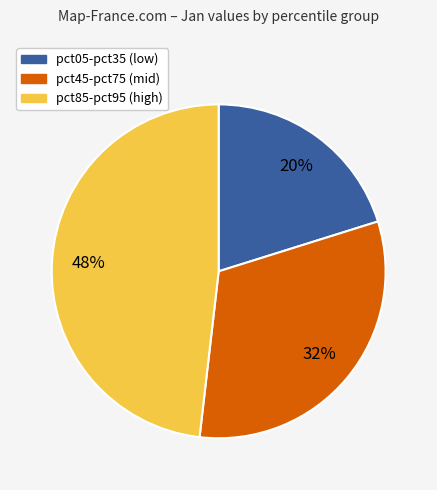

To the nearest percent, what is the difference between the largest and smallest slice percentages?

28%